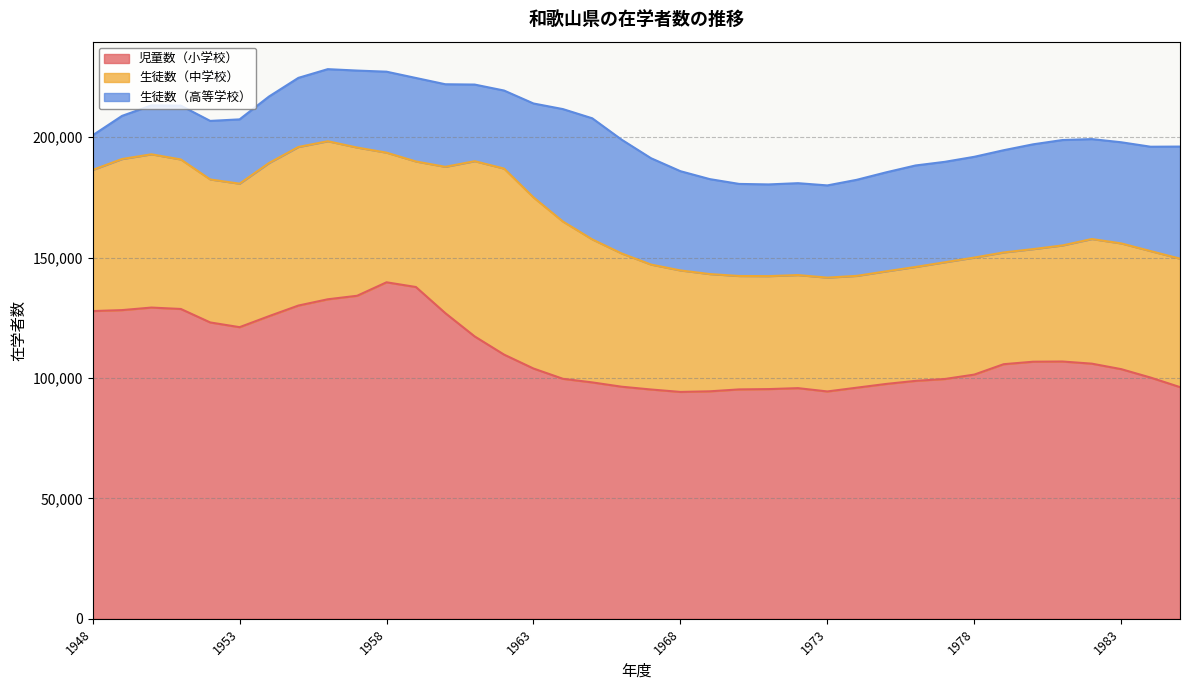

How many interior local peaks does the 生徒数（中学校） series have?

5